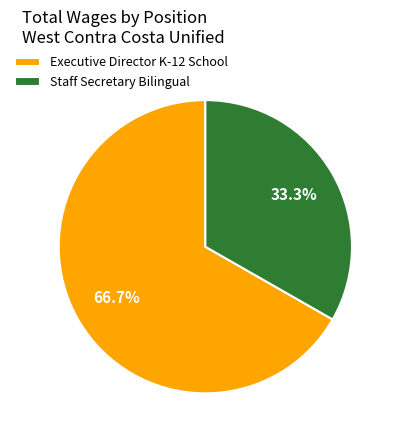

Does Staff Secretary Bilingual account for over 50% of the chart?

No